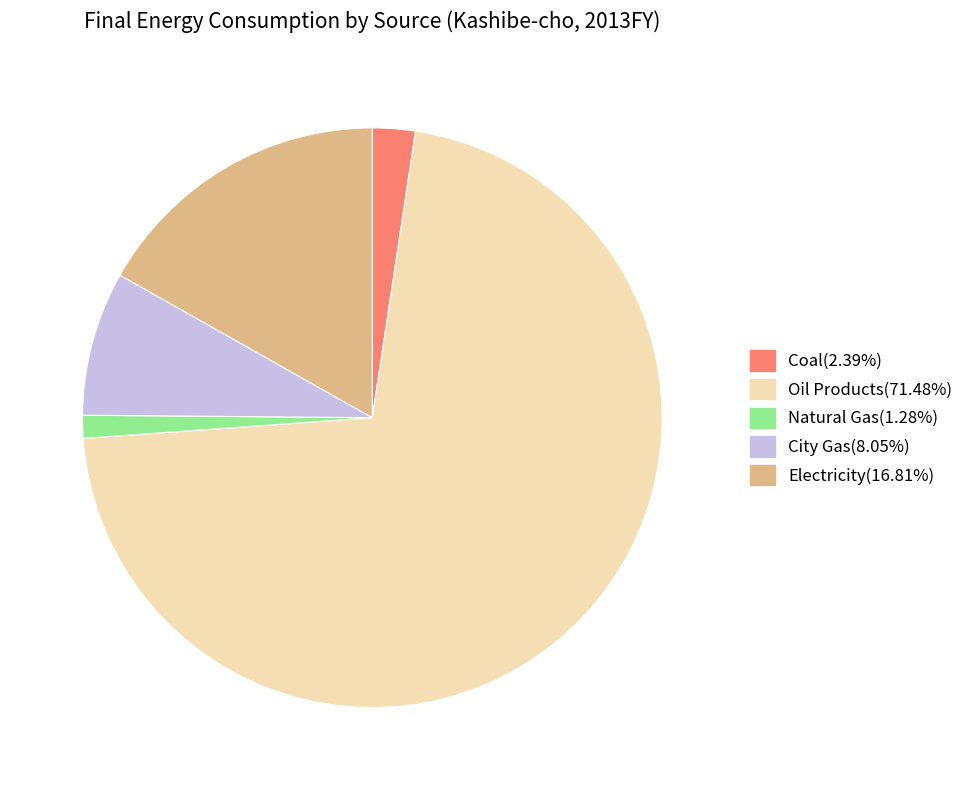

Which slice is the smallest?

Natural Gas